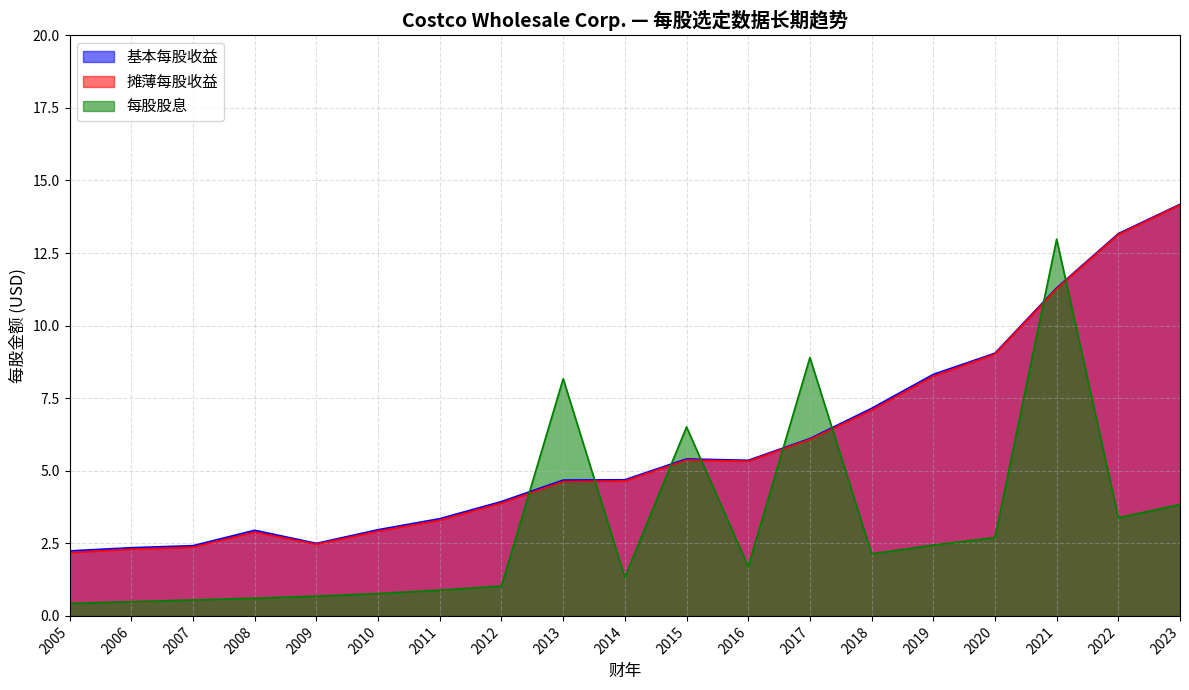

What is the total value across all series at 2022?

29.7